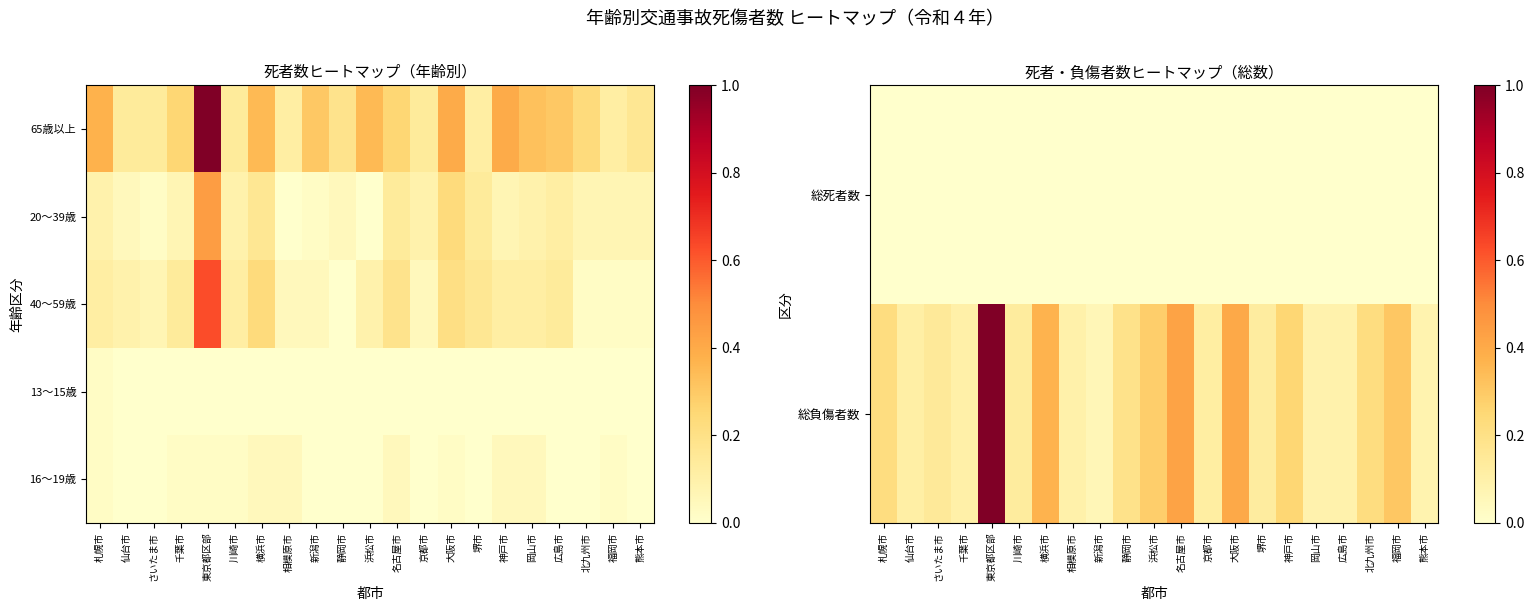

What is the sum of all 16～19歳 values?

0.4